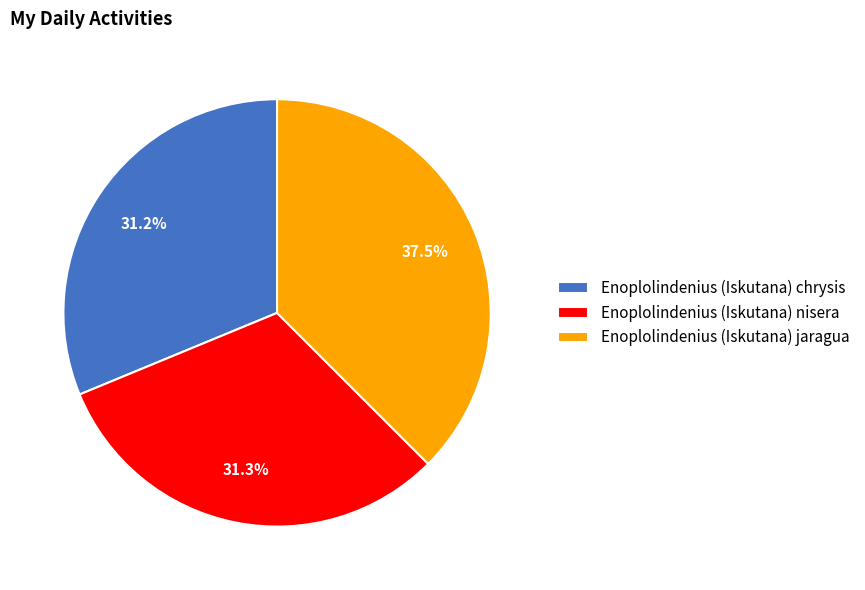

How many segments does this pie chart have?

3